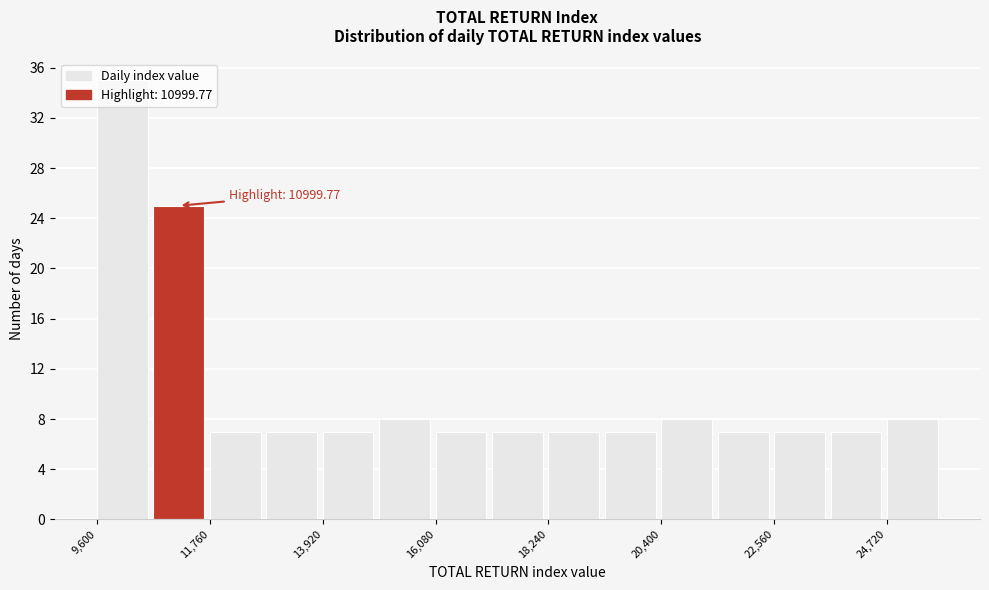

Around what value on the x-axis is the tallest bar? Give the approximate position of its centre, as read against the axis.

10000